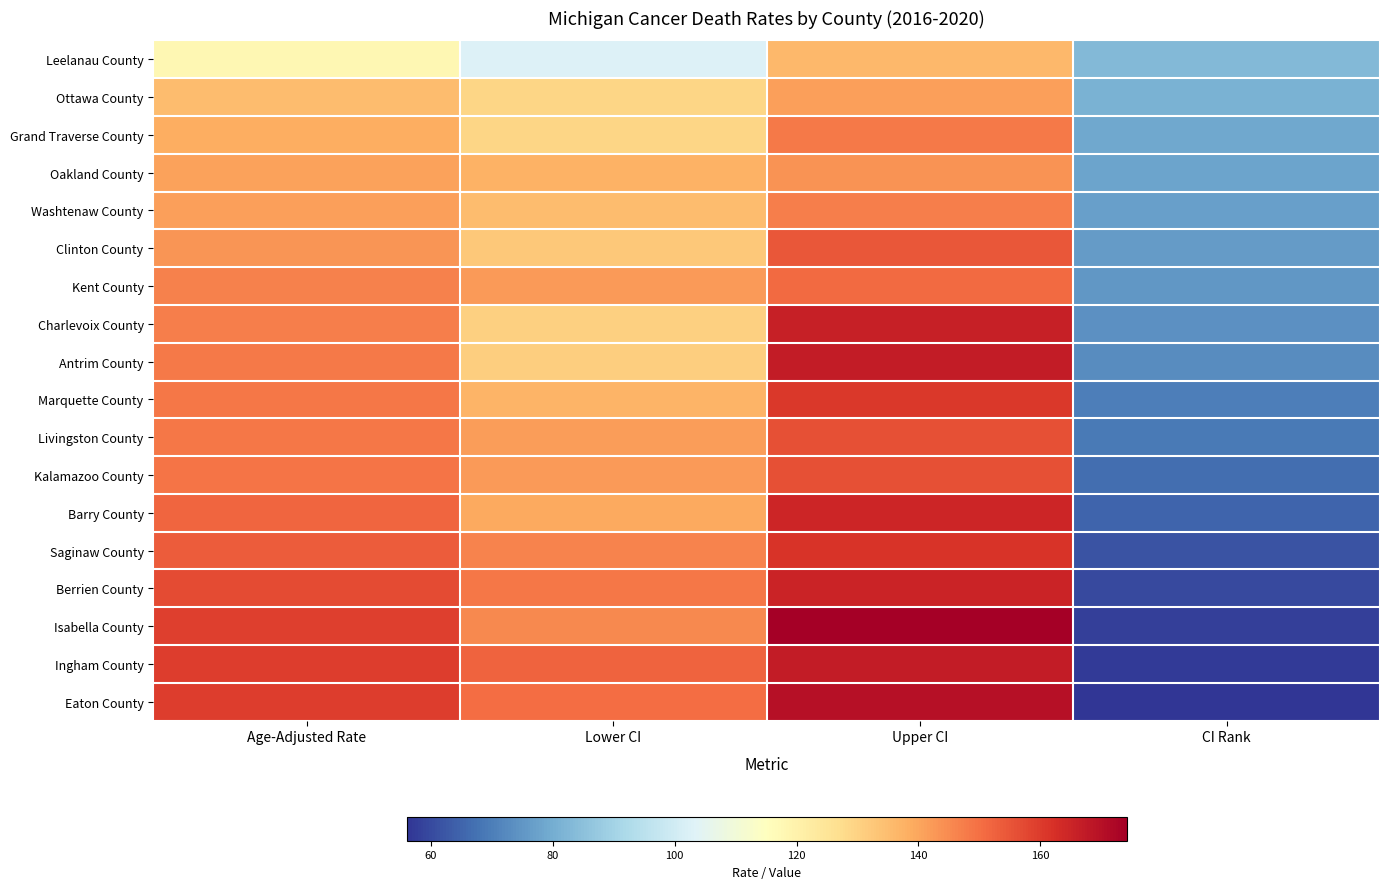

Reading right to left, what are all the values shown in this chart?

Leelanau County: CI Rank=83.0	Upper CI=136.3	Lower CI=102.8	Age-Adjusted Rate=118.3
Ottawa County: CI Rank=81.0	Upper CI=141.0	Lower CI=129.2	Age-Adjusted Rate=135.0
Grand Traverse County: CI Rank=79.0	Upper CI=148.1	Lower CI=129.4	Age-Adjusted Rate=138.4
Oakland County: CI Rank=78.0	Upper CI=143.6	Lower CI=137.7	Age-Adjusted Rate=140.6
Washtenaw County: CI Rank=77.0	Upper CI=147.1	Lower CI=135.0	Age-Adjusted Rate=141.0
Clinton County: CI Rank=76.0	Upper CI=154.4	Lower CI=132.3	Age-Adjusted Rate=143.0
Kent County: CI Rank=75.0	Upper CI=151.1	Lower CI=142.3	Age-Adjusted Rate=146.6
Charlevoix County: CI Rank=74.0	Upper CI=166.1	Lower CI=130.4	Age-Adjusted Rate=147.3
Antrim County: CI Rank=73.0	Upper CI=167.2	Lower CI=130.8	Age-Adjusted Rate=147.9
Marquette County: CI Rank=70.0	Upper CI=160.7	Lower CI=136.9	Age-Adjusted Rate=148.4
Livingston County: CI Rank=69.0	Upper CI=155.9	Lower CI=141.6	Age-Adjusted Rate=148.6
Kalamazoo County: CI Rank=67.0	Upper CI=155.8	Lower CI=142.3	Age-Adjusted Rate=148.9
Barry County: CI Rank=65.0	Upper CI=164.6	Lower CI=139.5	Age-Adjusted Rate=151.6
Saginaw County: CI Rank=62.0	Upper CI=161.4	Lower CI=146.1	Age-Adjusted Rate=153.5
Berrien County: CI Rank=60.0	Upper CI=165.0	Lower CI=148.8	Age-Adjusted Rate=156.7
Isabella County: CI Rank=58.0	Upper CI=174.2	Lower CI=145.3	Age-Adjusted Rate=159.2
Ingham County: CI Rank=57.0	Upper CI=167.0	Lower CI=152.4	Age-Adjusted Rate=159.6
Eaton County: CI Rank=56.0	Upper CI=169.8	Lower CI=150.2	Age-Adjusted Rate=159.7